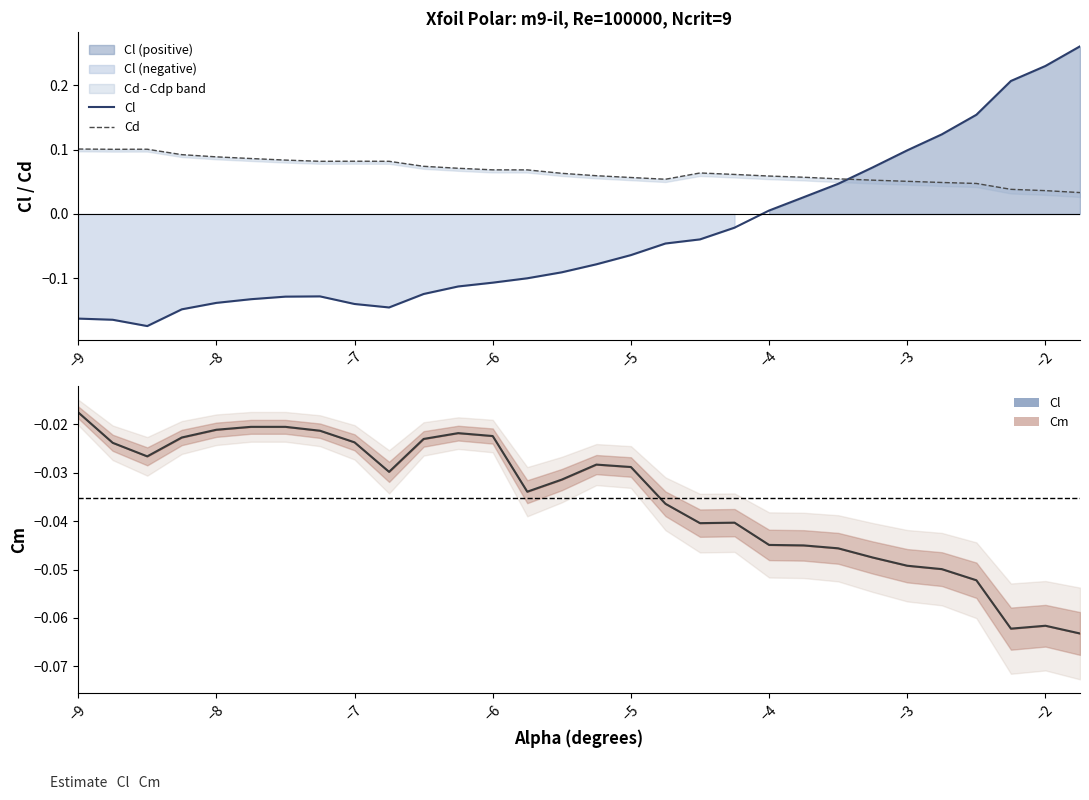

Which series has the largest total across all categories?

Cd